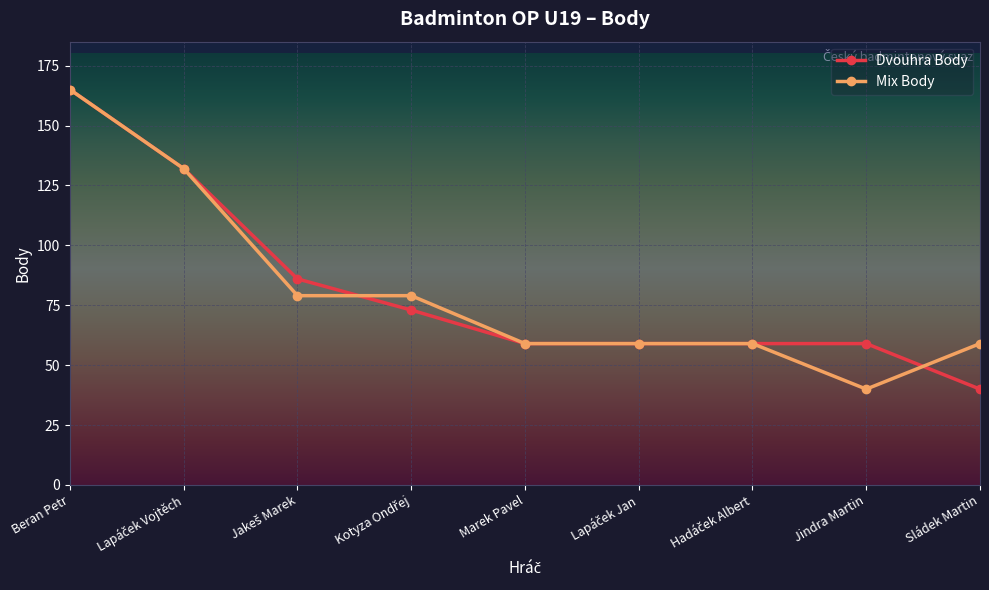

Is it true that Mix Body equals 31 at Sládek Martin?

False